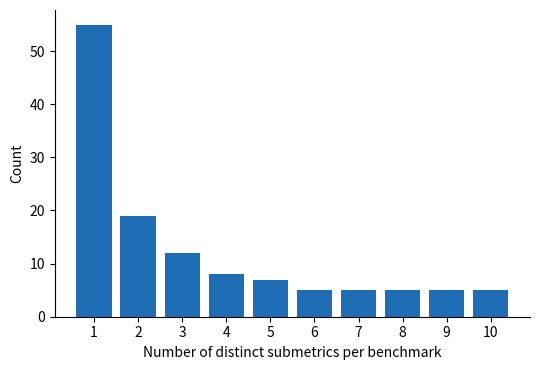

Reading right to left, list all the values displayed in this chart.

10=5	9=5	8=5	7=5	6=5	5=7	4=8	3=12	2=19	1=55